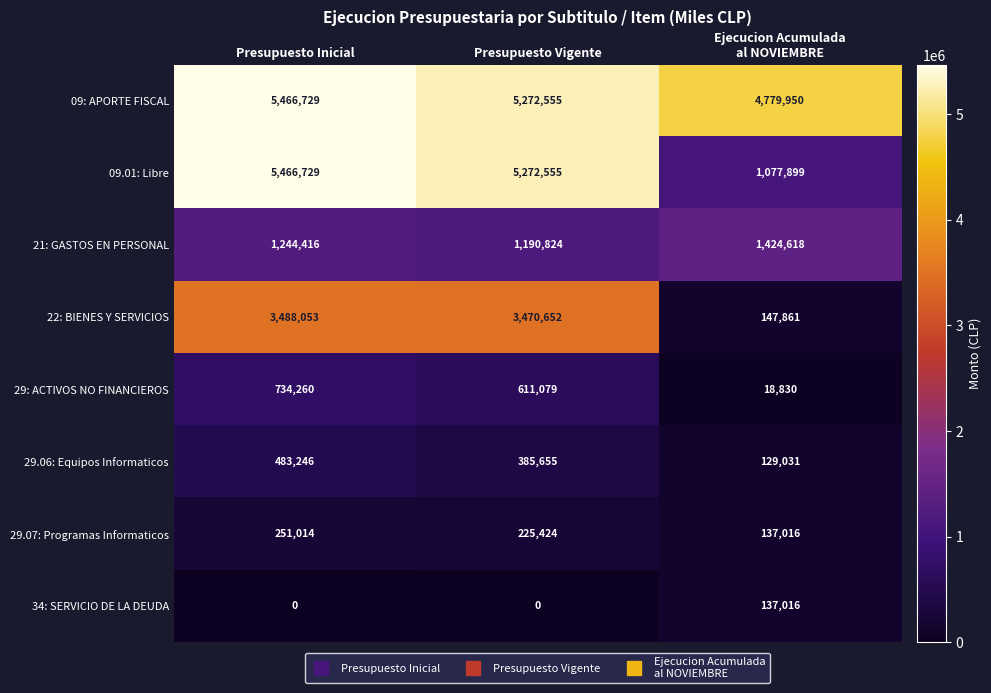

What is the maximum value for 09: APORTE FISCAL?

5466729